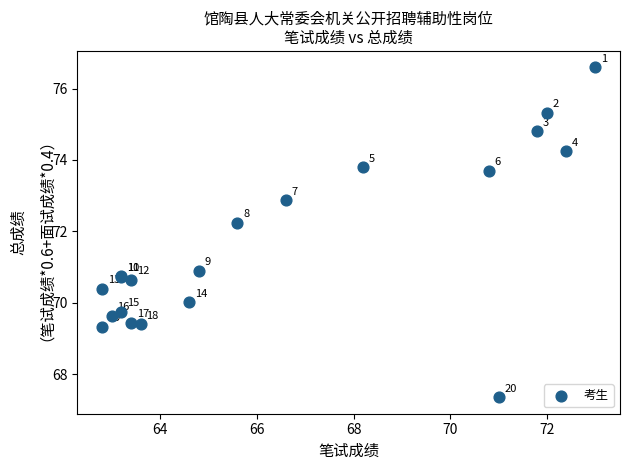

What Y value in the scatter plot is closest to 71?

70.9